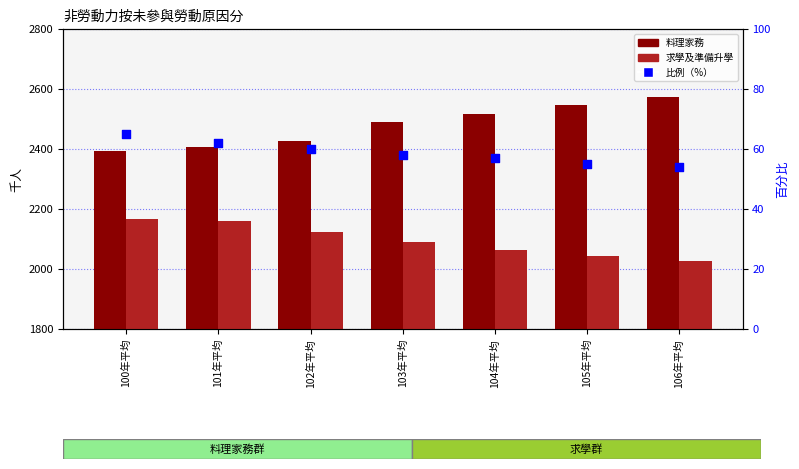

At which category is the sum across all series the highest?

106年平均